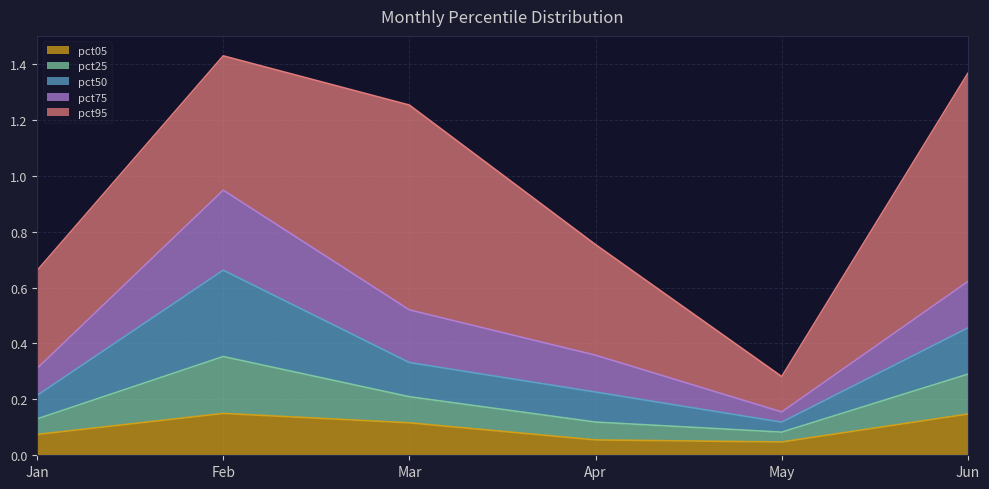

True or false: pct50 and pct05 cross at least once.

False